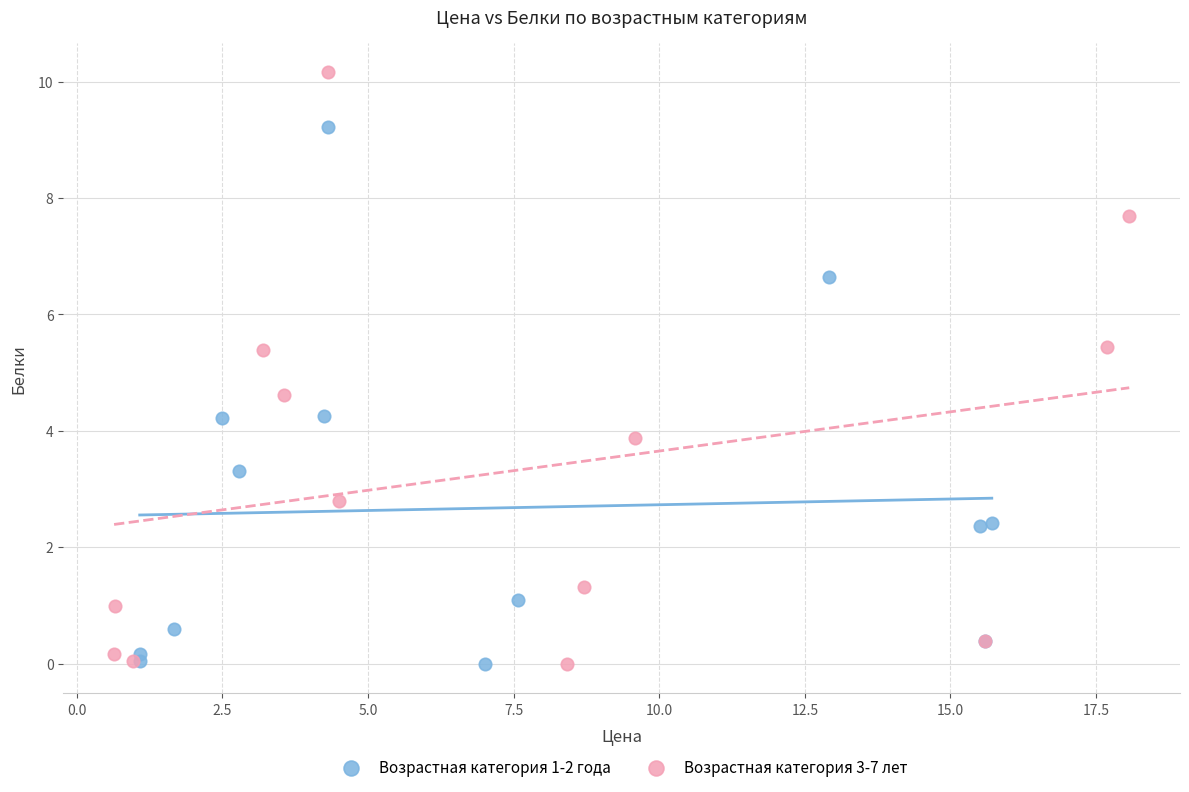

Which series reaches the maximum Y coordinate?

Возрастная категория 3-7 лет